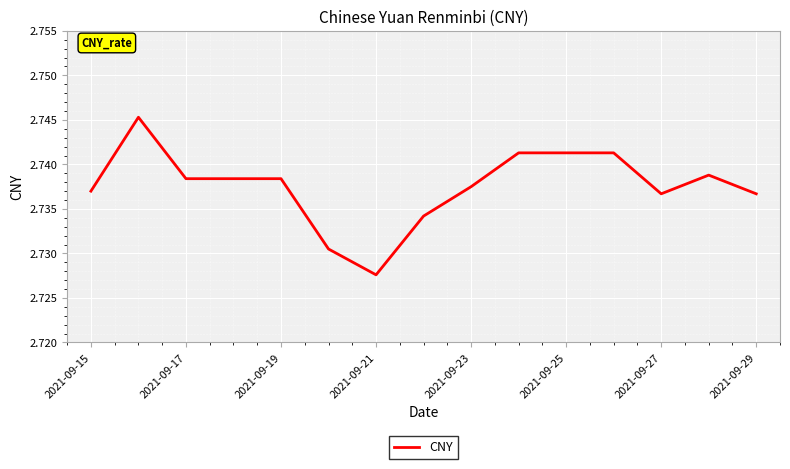

Which label corresponds to the smallest value in the chart?

2021-09-21